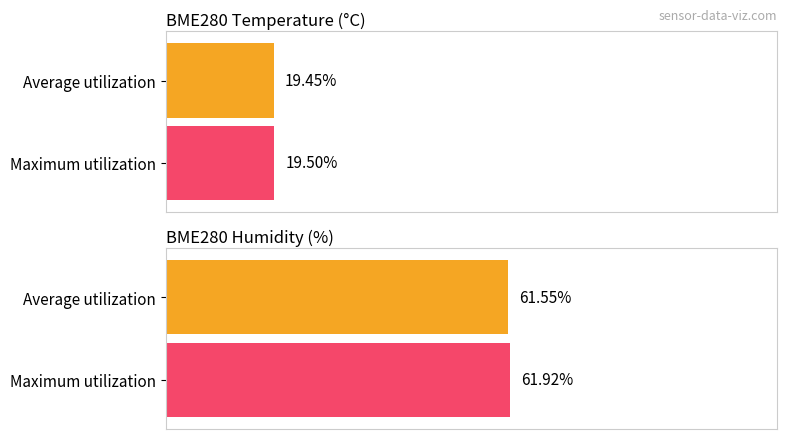

What is the average value of the Maximum utilization series?

40.7